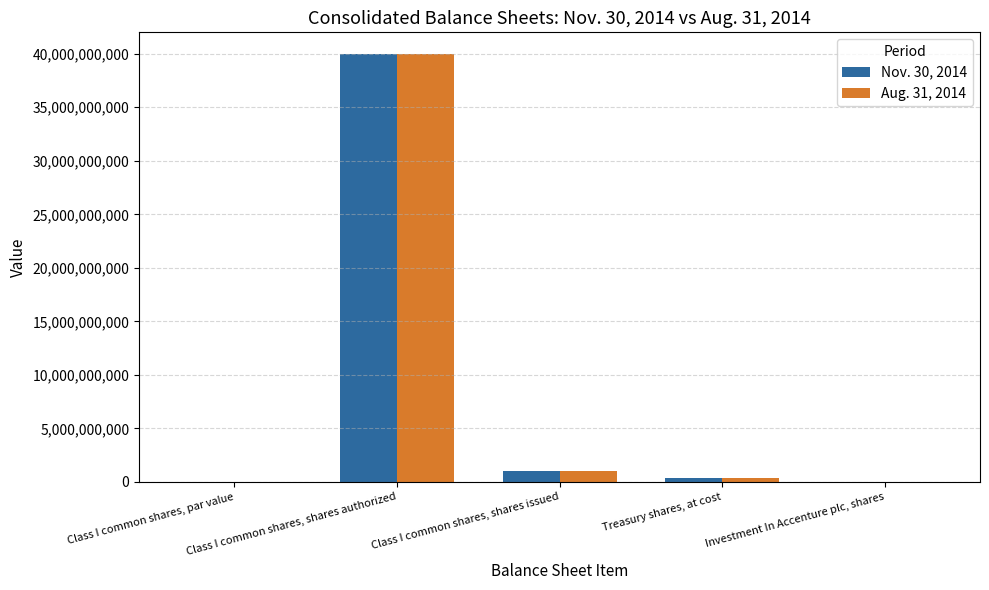

What is the greatest value displayed?

40000000000.0